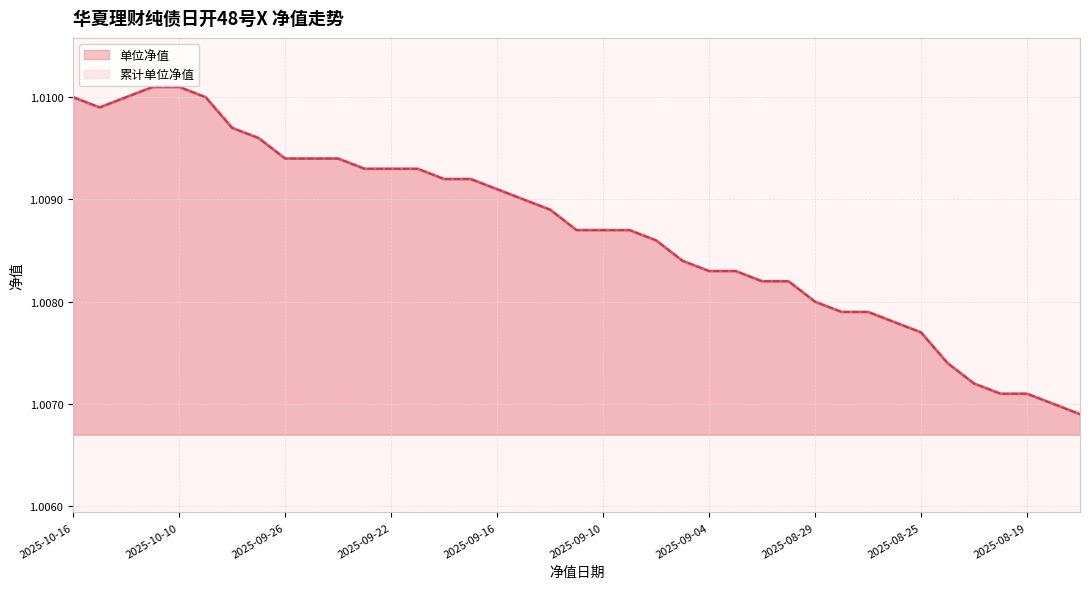

Does the chart have visible grid lines?

Yes